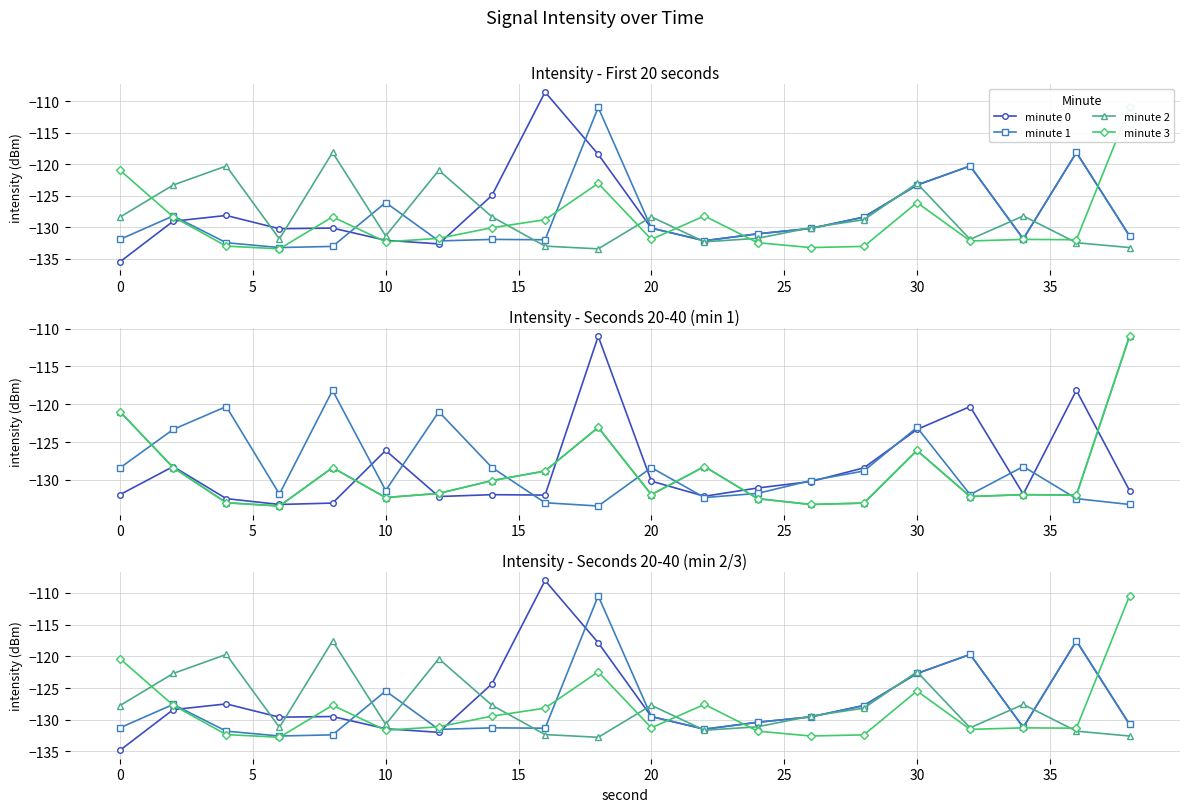

The value of minute 1 at 25 is -44.7. True or false?

False